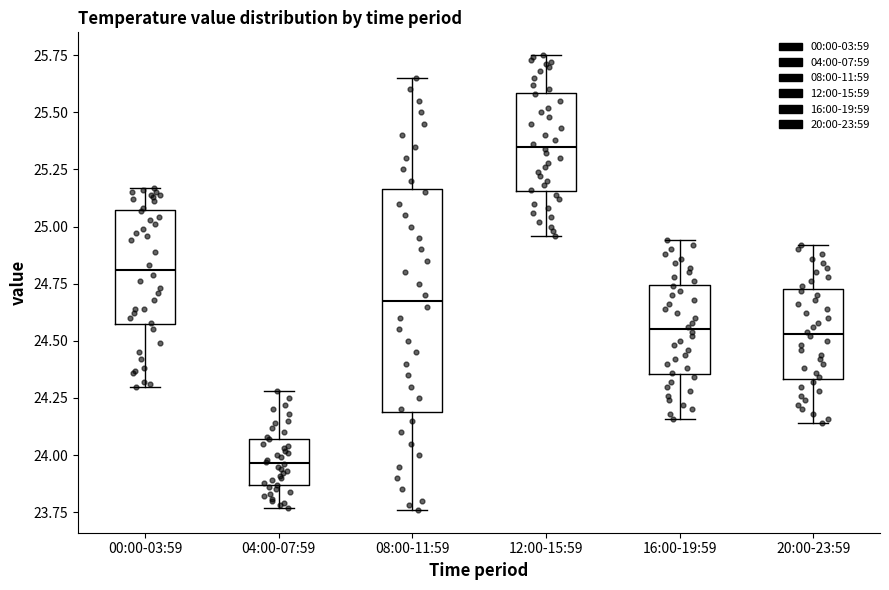

Comparing the boxes themselves (not the whiskers), which one is the tallest?

08:00-11:59